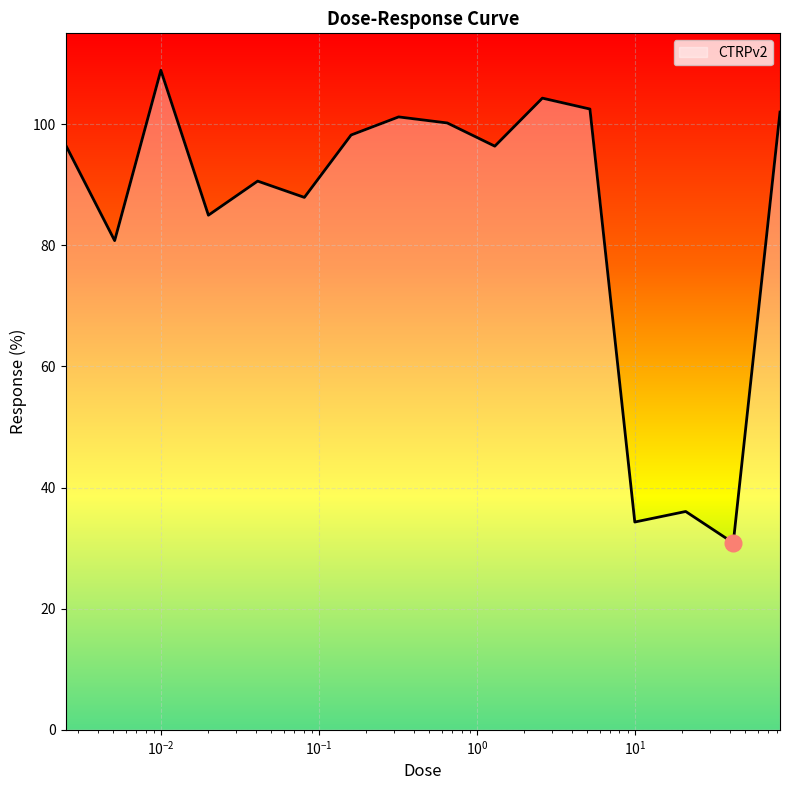

How many lines are shown in the chart?

1